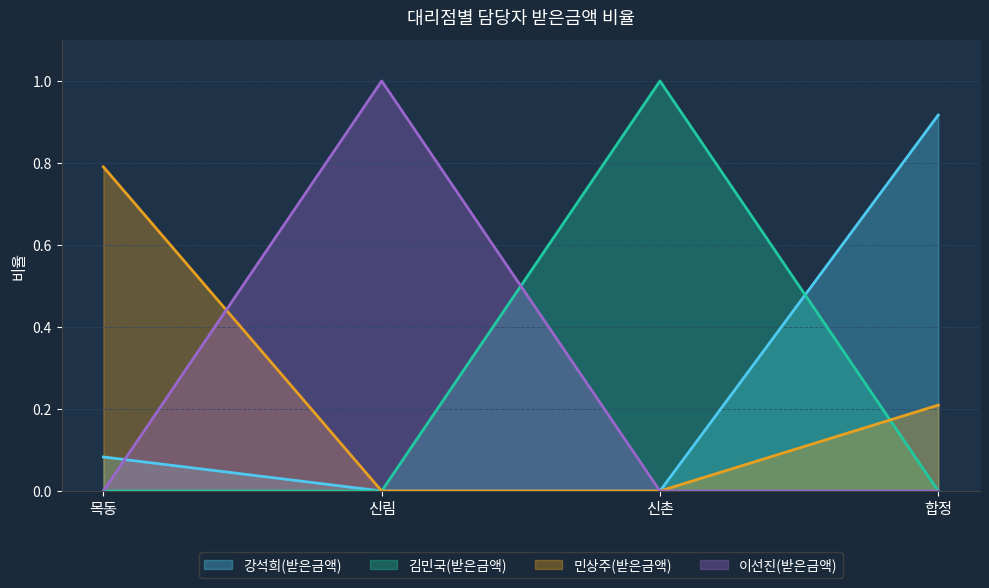

The 합계: 받은금액 series shows 0.1 at 목동. True or false?

False